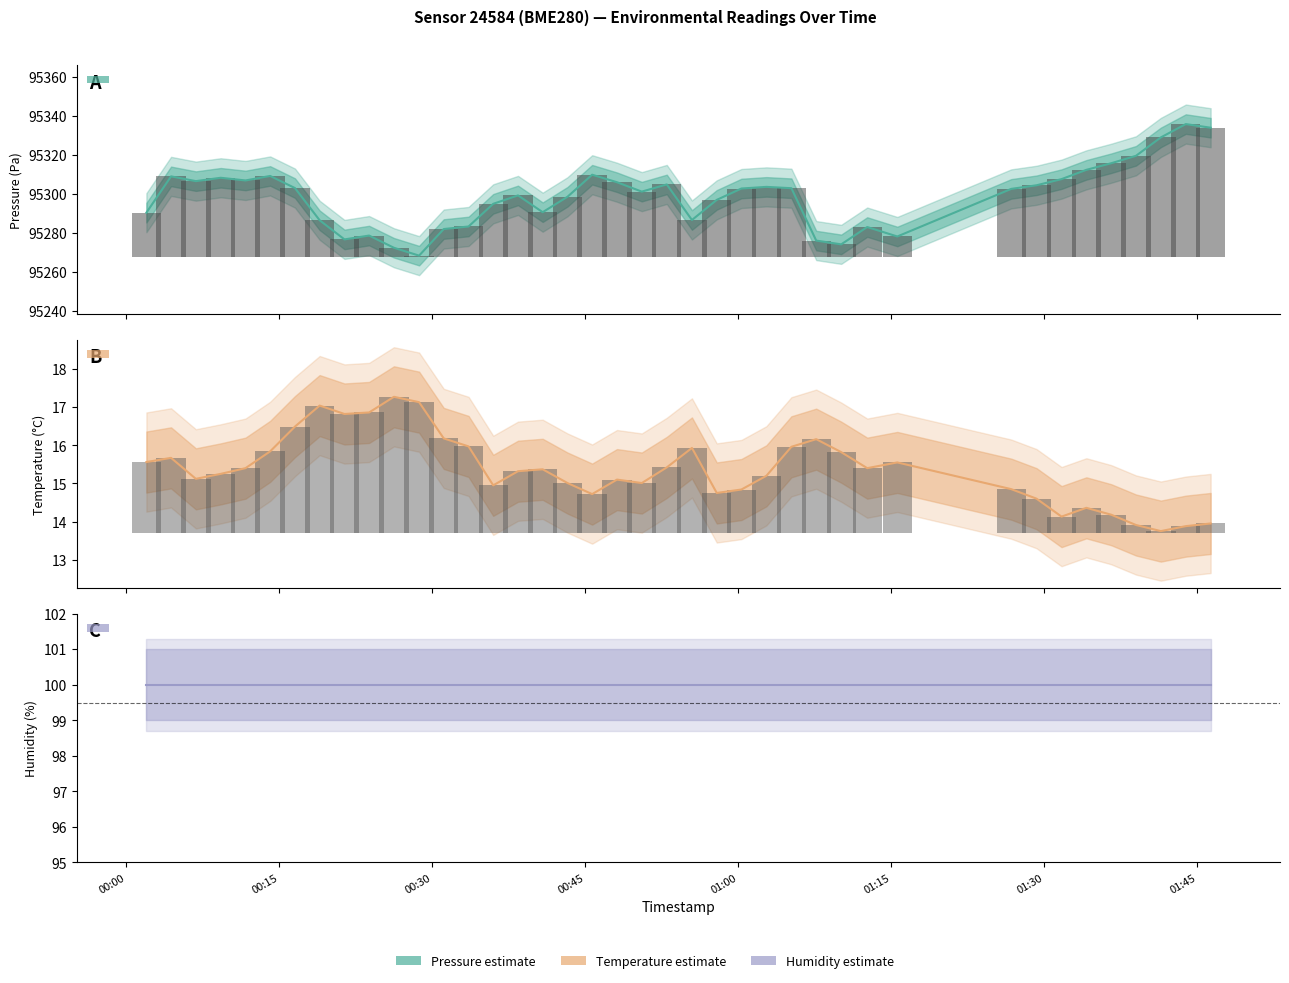

How many groups of bars are there?

40